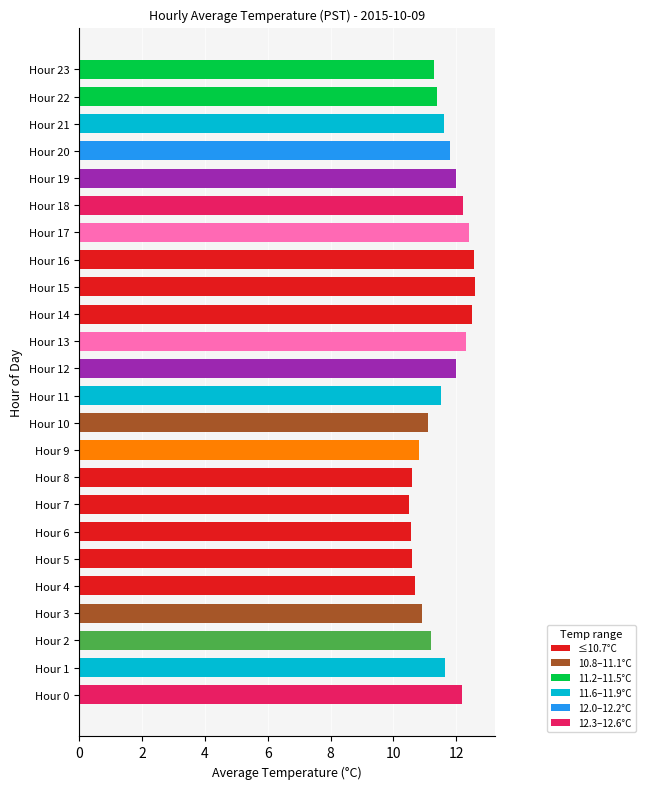

The chart shows a value of 11.1 at Hour 10. True or false?

True